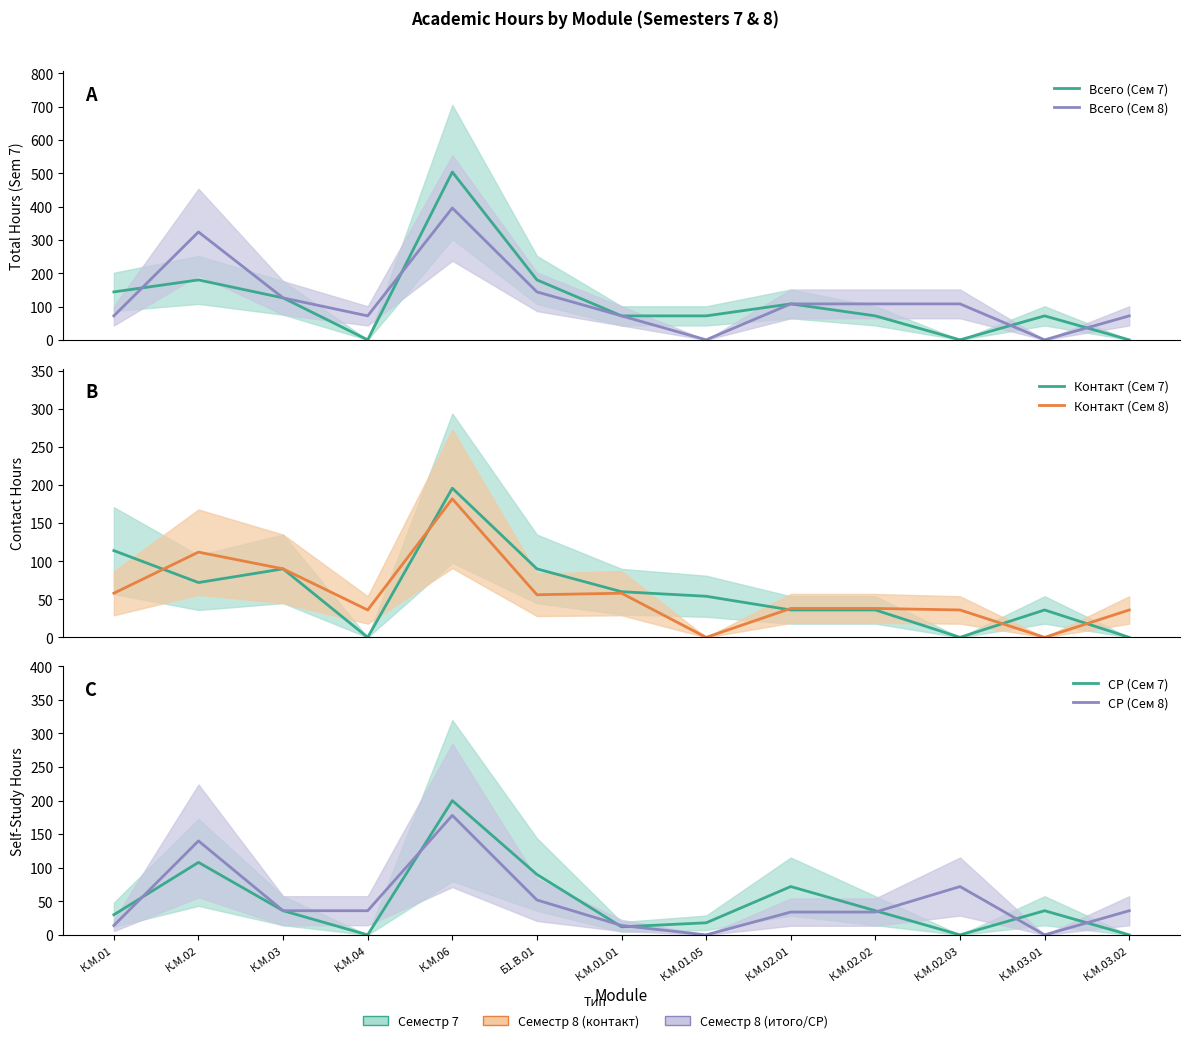

What is the difference between the second highest and minimum values in the СР (Сем 7) series?

108